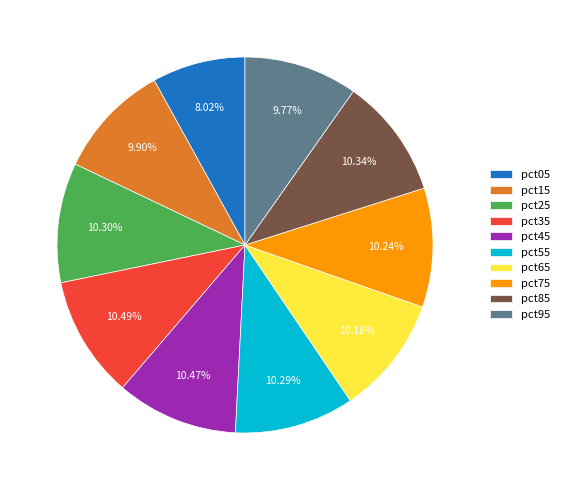

What is the total percentage of pct15 and pct25?

20.2%